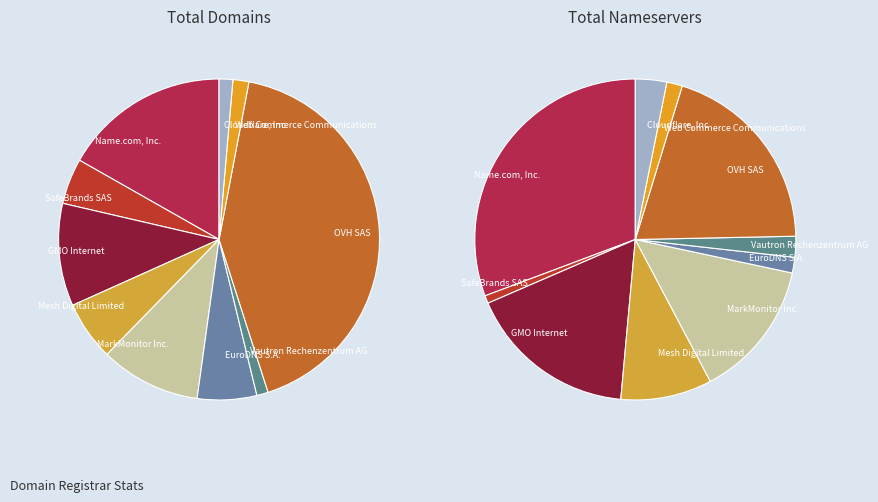

How many segments does this pie chart have?

10